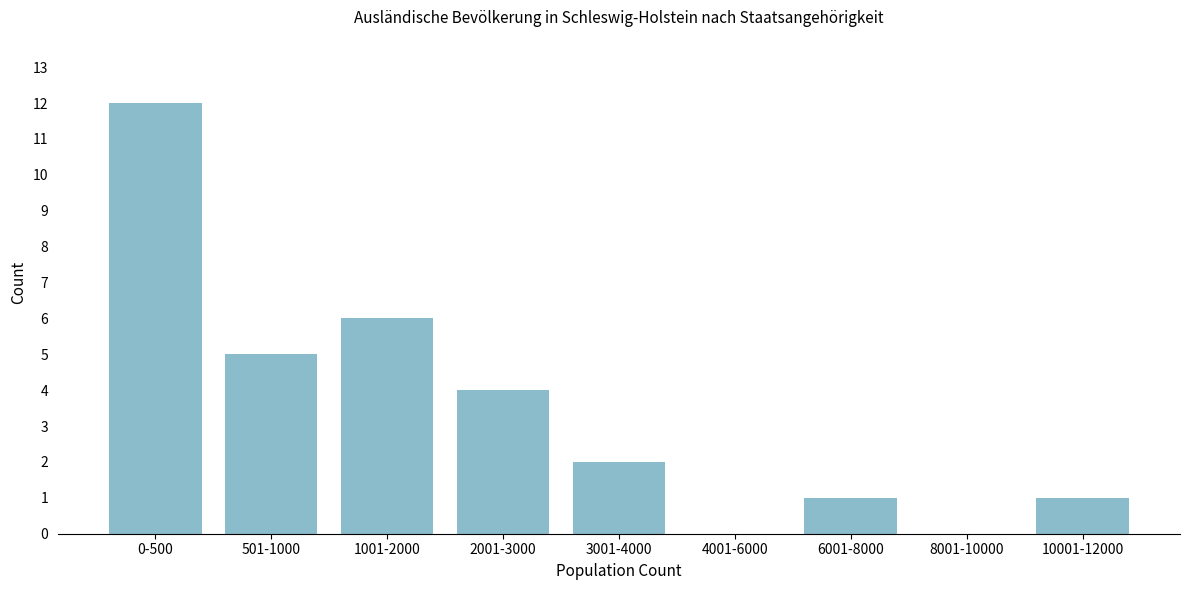

Reading left to right, transcribe all the data shown in this chart.

0-500=12	501-1000=5	1001-2000=6	2001-3000=4	3001-4000=2	4001-6000=0	6001-8000=1	8001-10000=0	10001-12000=1